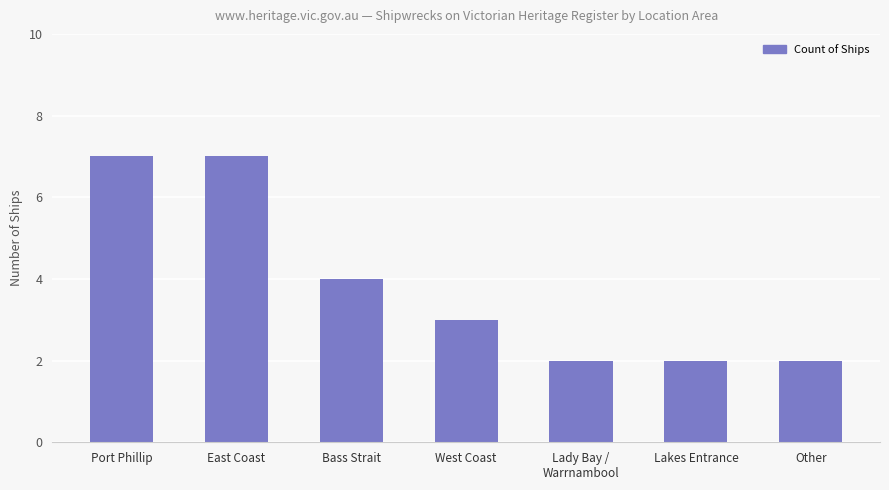

What position from the right is Other?

1